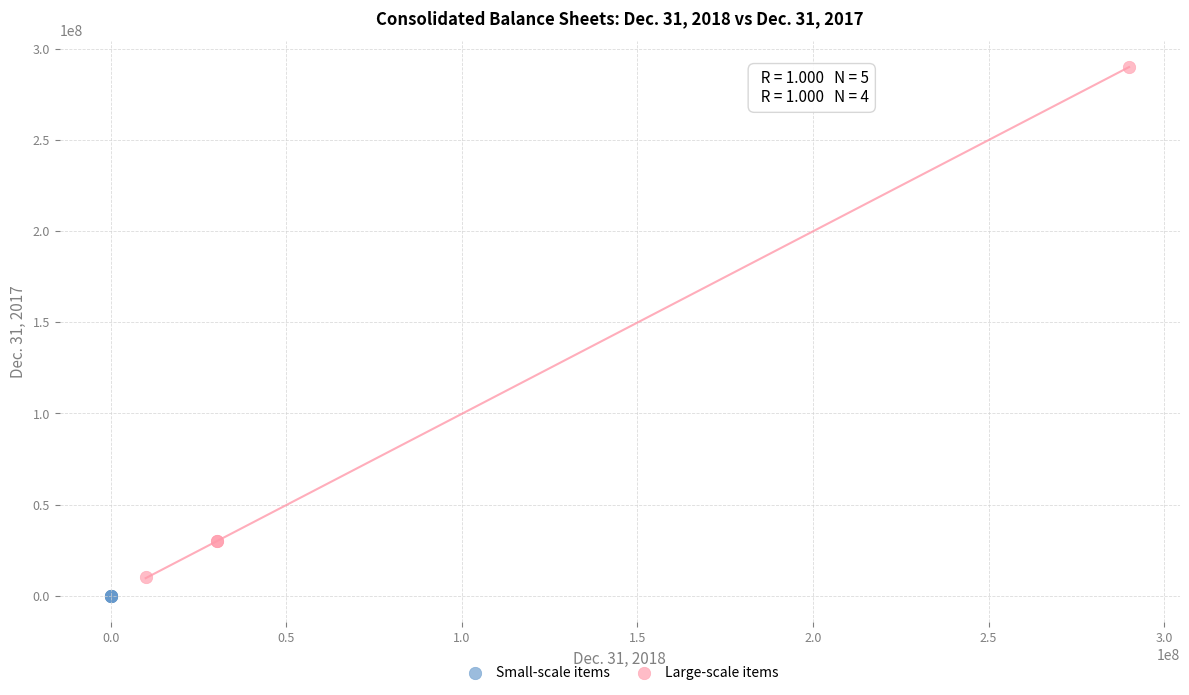

Which series has the largest Y range (max minus min)?

Large-scale items